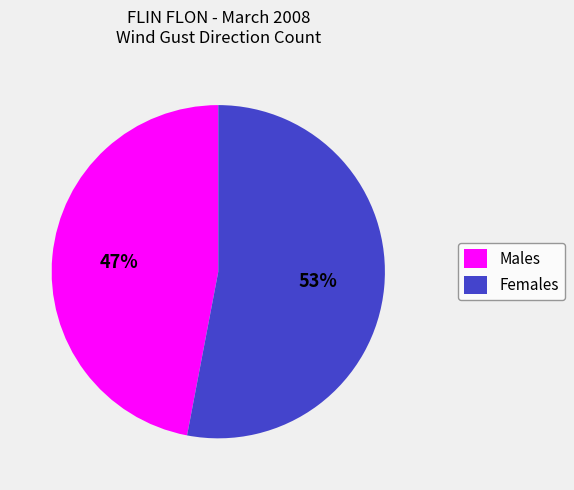

Which slice is the smallest?

Males